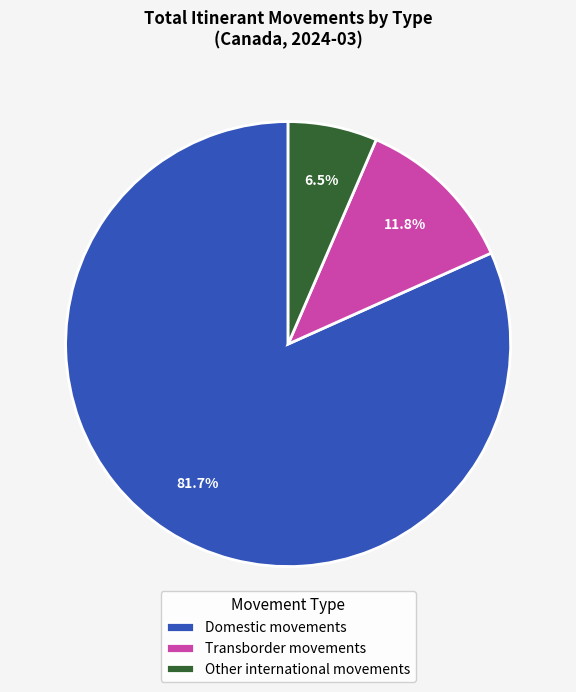

What is the largest slice in the pie chart?

Domestic movements